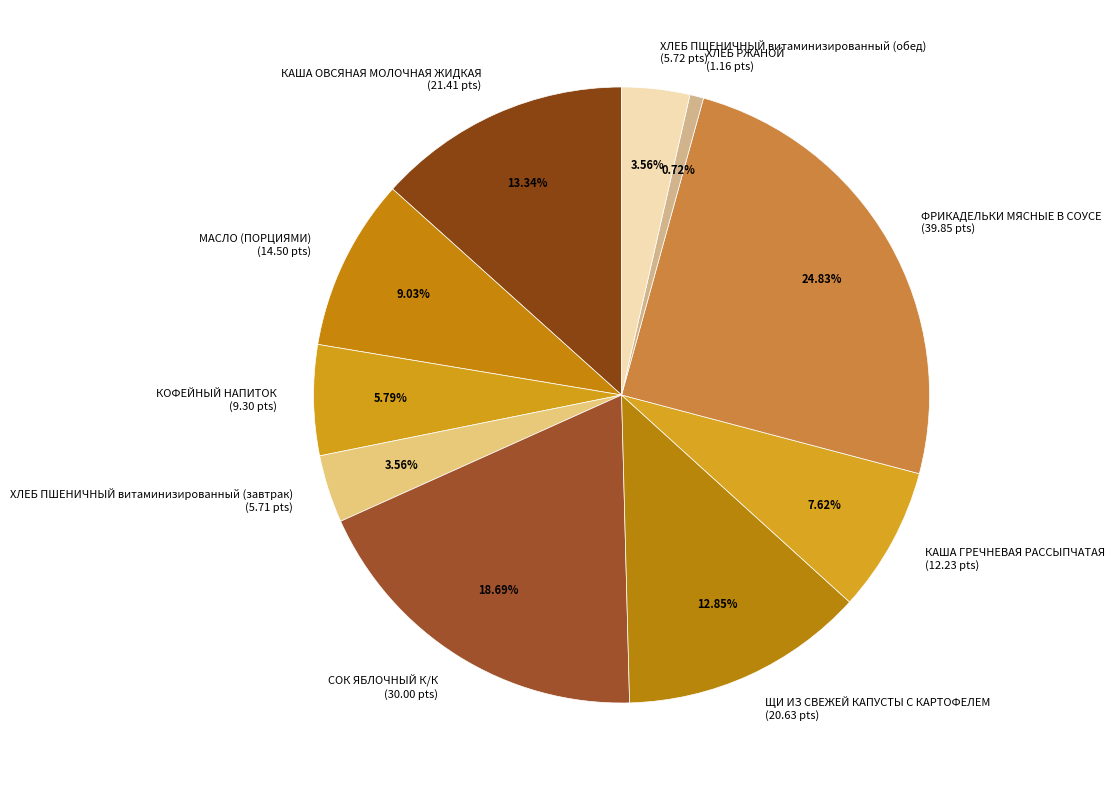

To the nearest percent, what is the difference between the ХЛЕБ ПШЕНИЧНЫЙ витаминизированный (обед) and ЩИ ИЗ СВЕЖЕЙ КАПУСТЫ С КАРТОФЕЛЕМ slice percentages?

9%